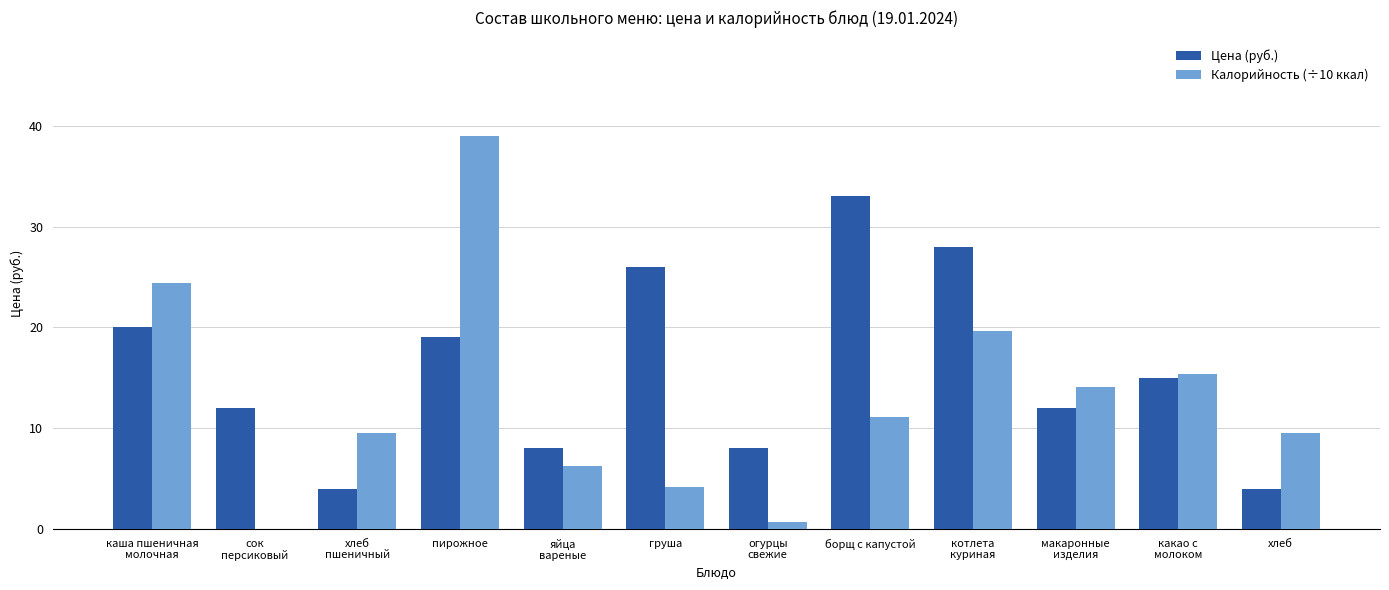

Reading right to left, extract all data points from this chart.

Цена (руб.): 4.0	15.0	12.0	28.0	33.0	8.0	26.0	8.0	19.0	4.0	12.0	20.0
Калорийность (÷10 ккал): 9.5	15.4	14.1	19.6	11.1	0.7	4.2	6.3	39.0	9.5	0.0	24.4